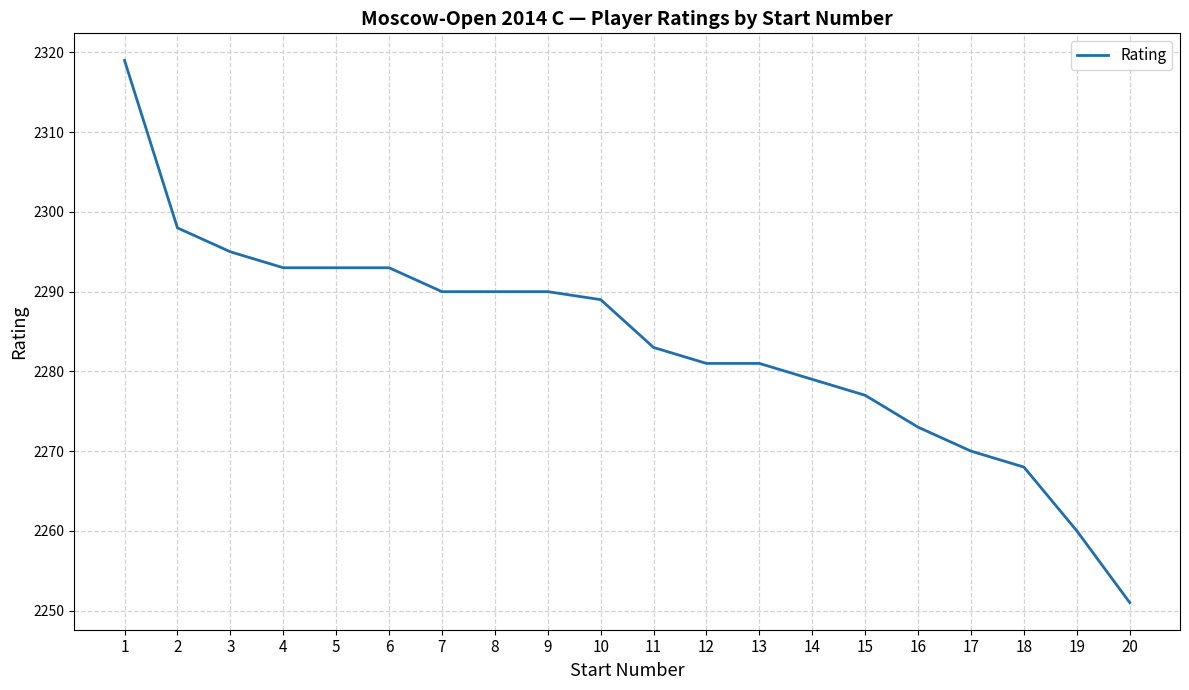

What is the minimum value shown in the chart?

2251